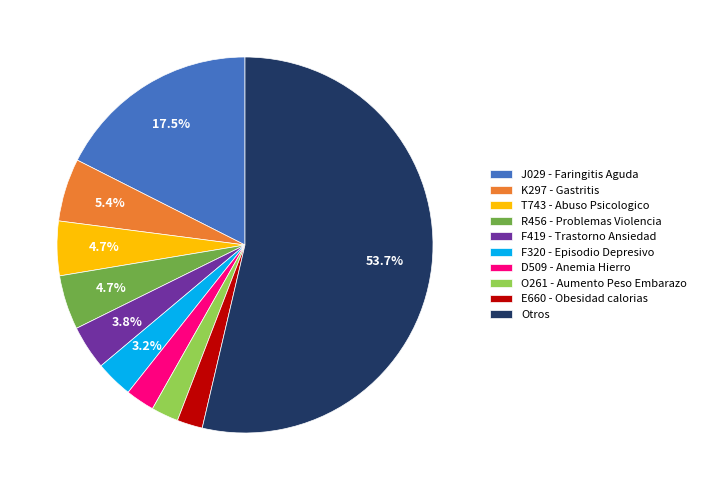

Which category accounts for the majority?

Otros